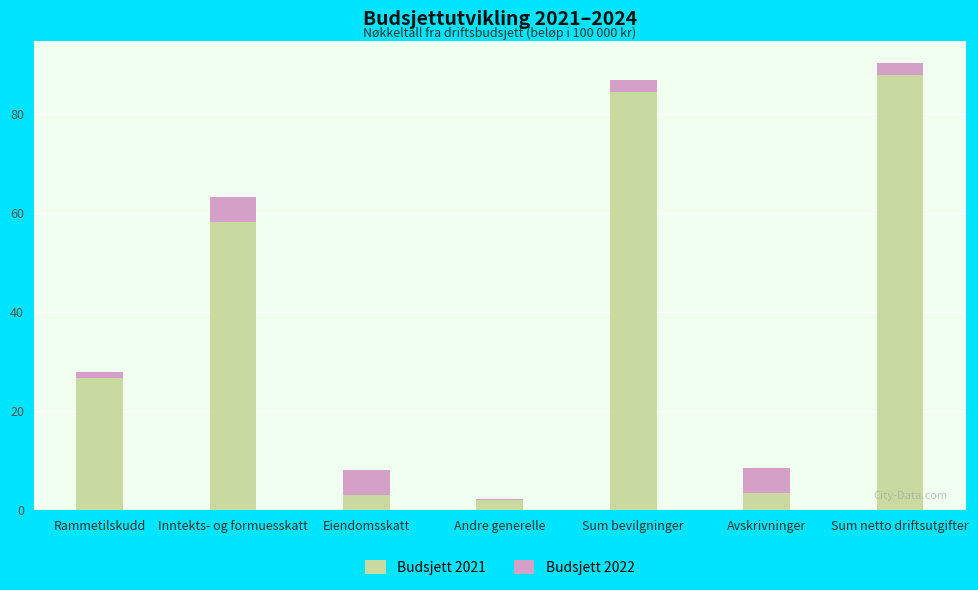

What are all the series names shown in the legend?

Budsjett 2021, Budsjett 2022